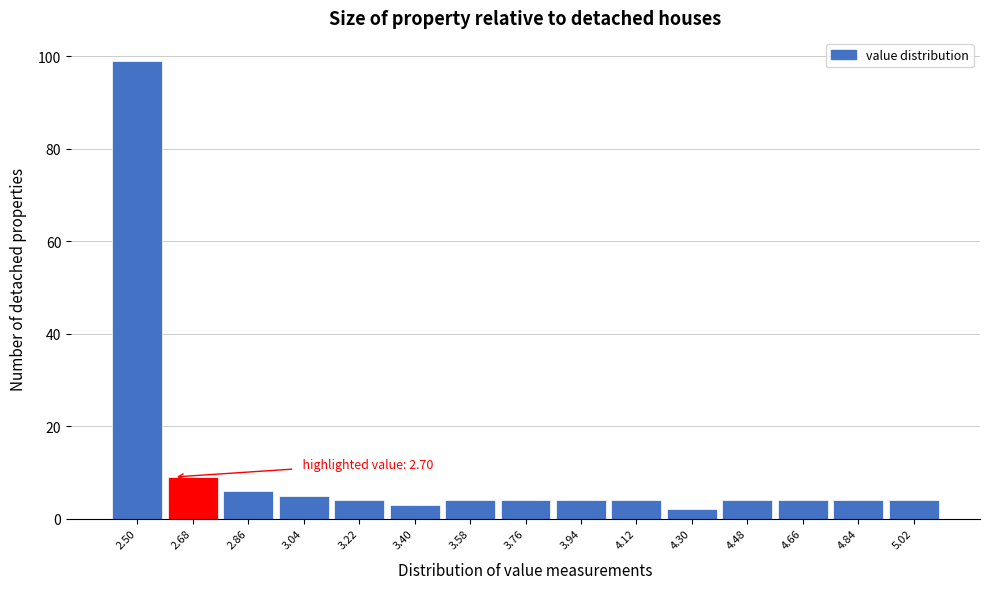

Reading left to right, transcribe all the data shown in this chart.

99	9	6	5	4	3	4	4	4	4	2	4	4	4	4